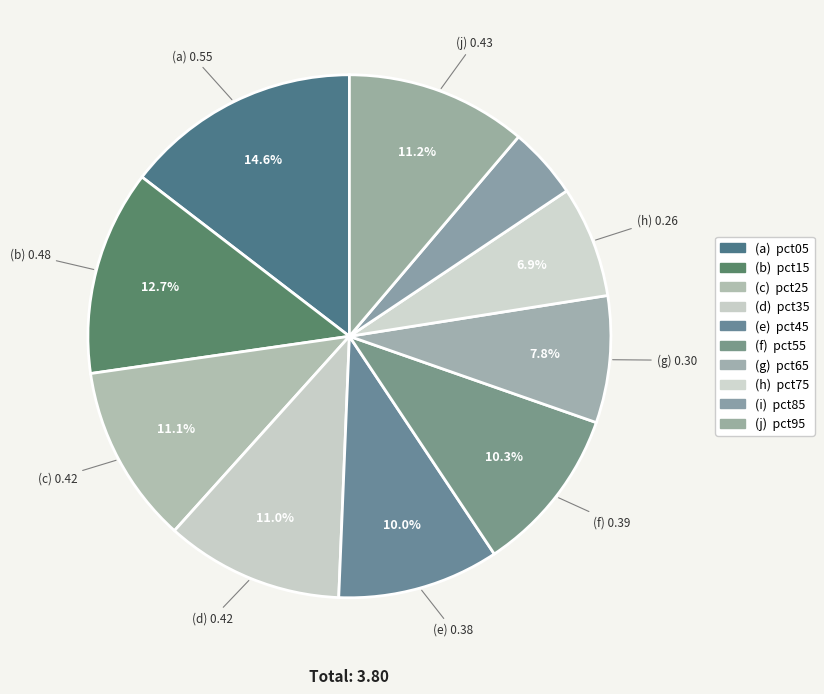

To the nearest percent, what is the average slice percentage?

10%